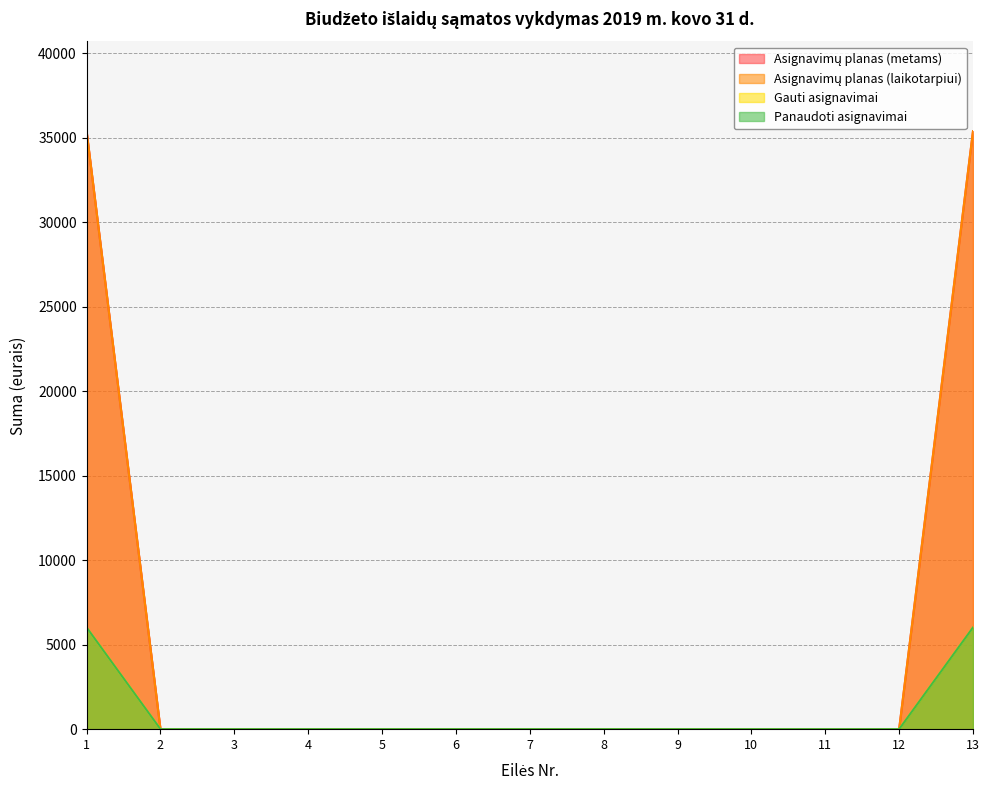

The Asignavimų planas (metams) series shows 0.0 at 10. True or false?

True